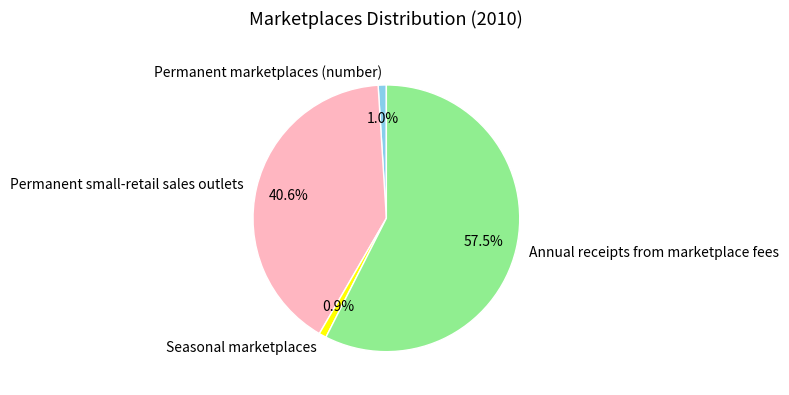

Does Seasonal marketplaces account for over 50% of the chart?

No